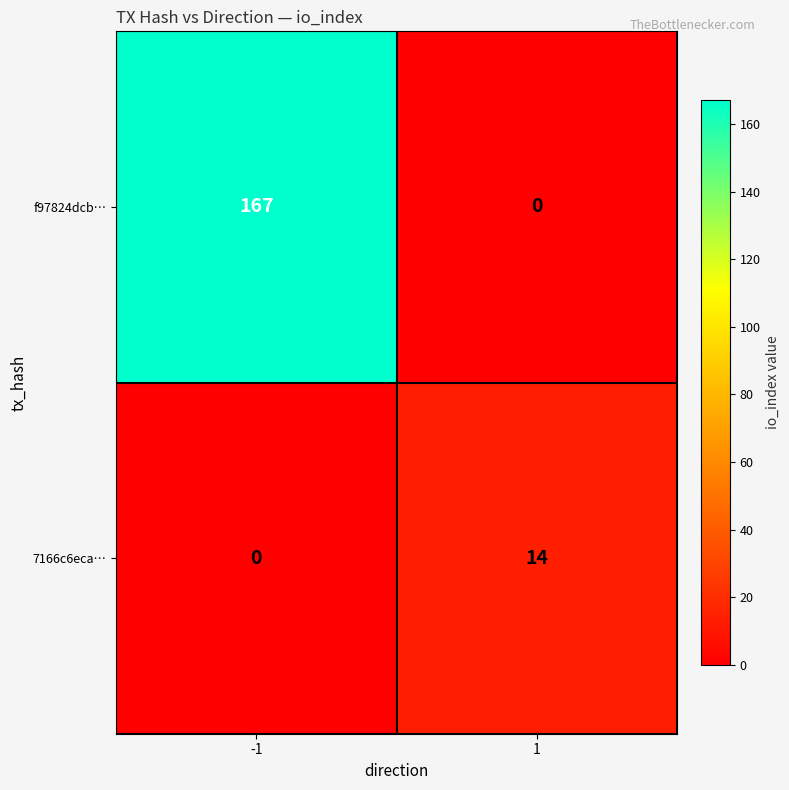

What is the difference between the maximum and minimum values in the 7166c6eca… series?

14